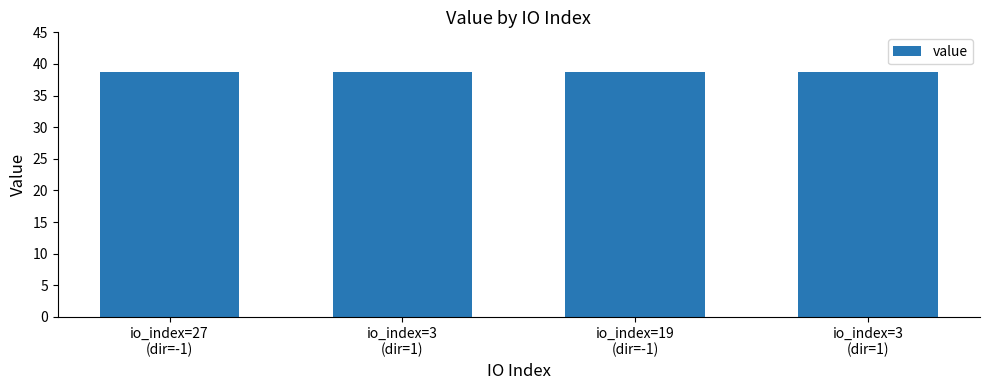

Are the bars grouped side by side (vs. stacked)?

No